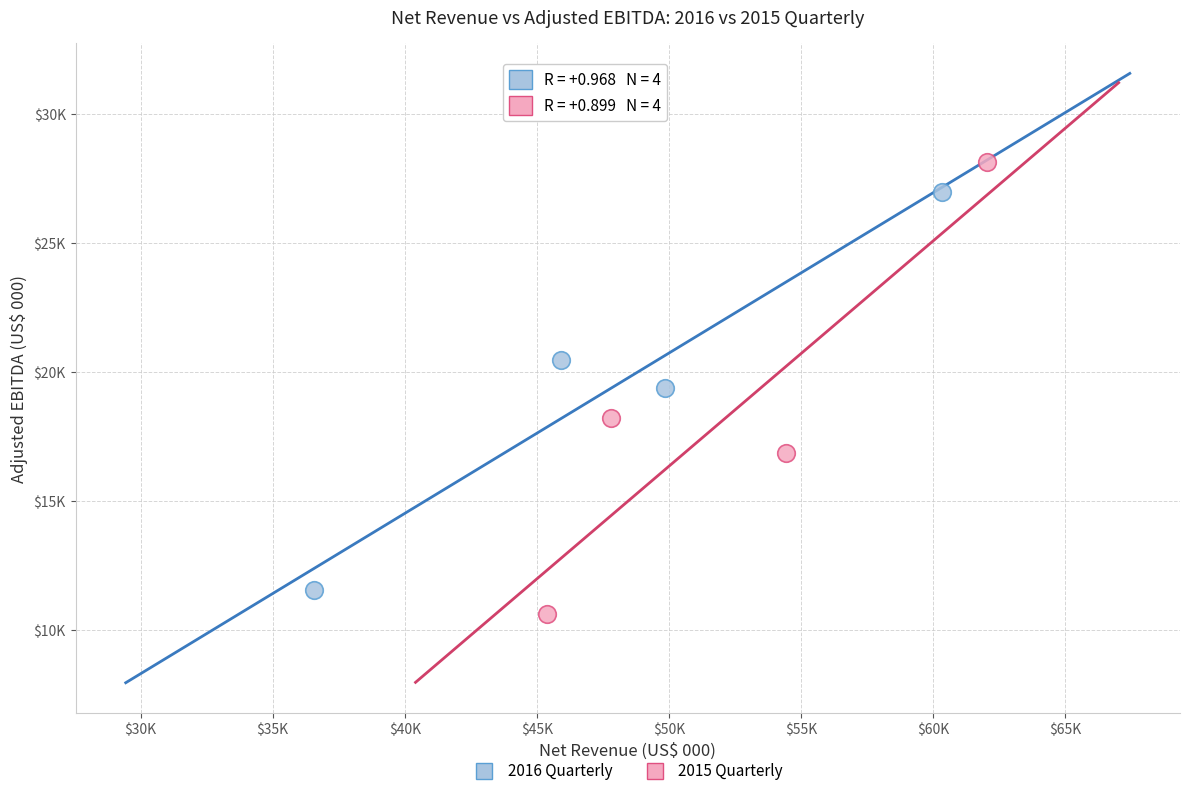

Which series has the largest Y range (max minus min)?

2015 Quarterly